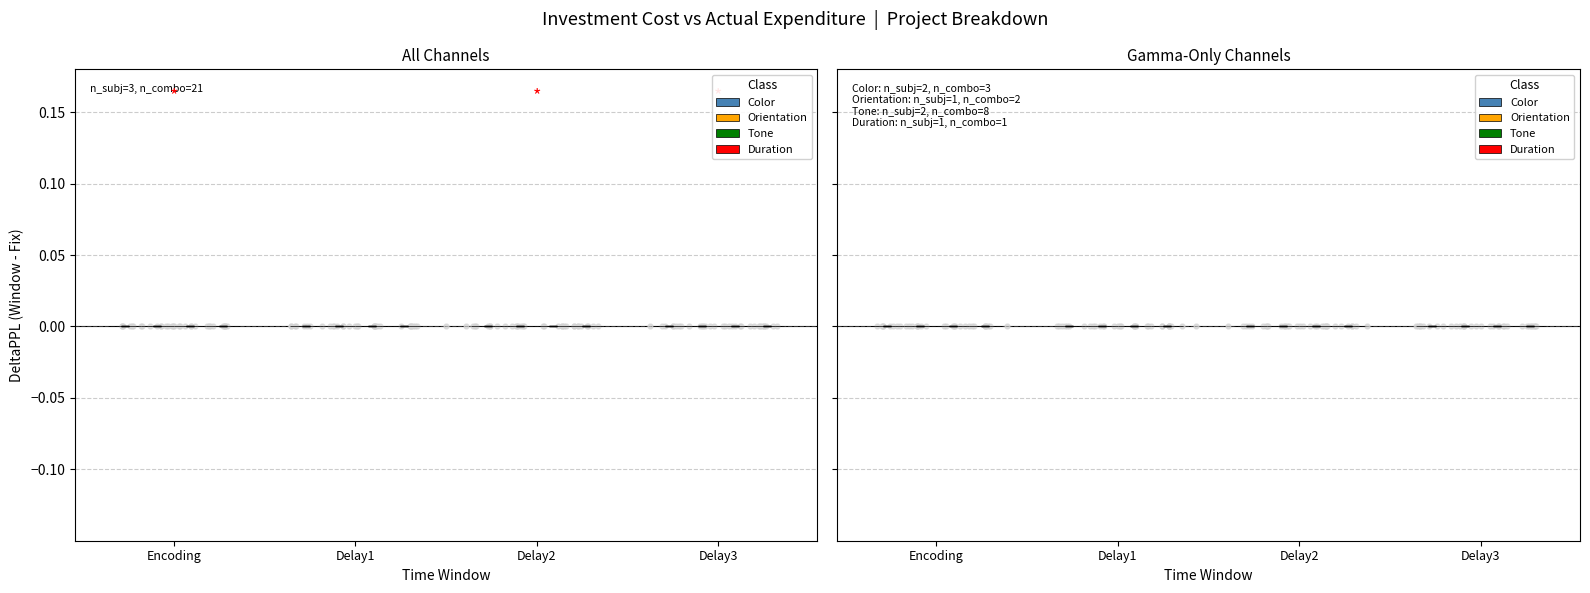

What are all the series names shown in the legend?

Color, Orientation, Tone, Duration